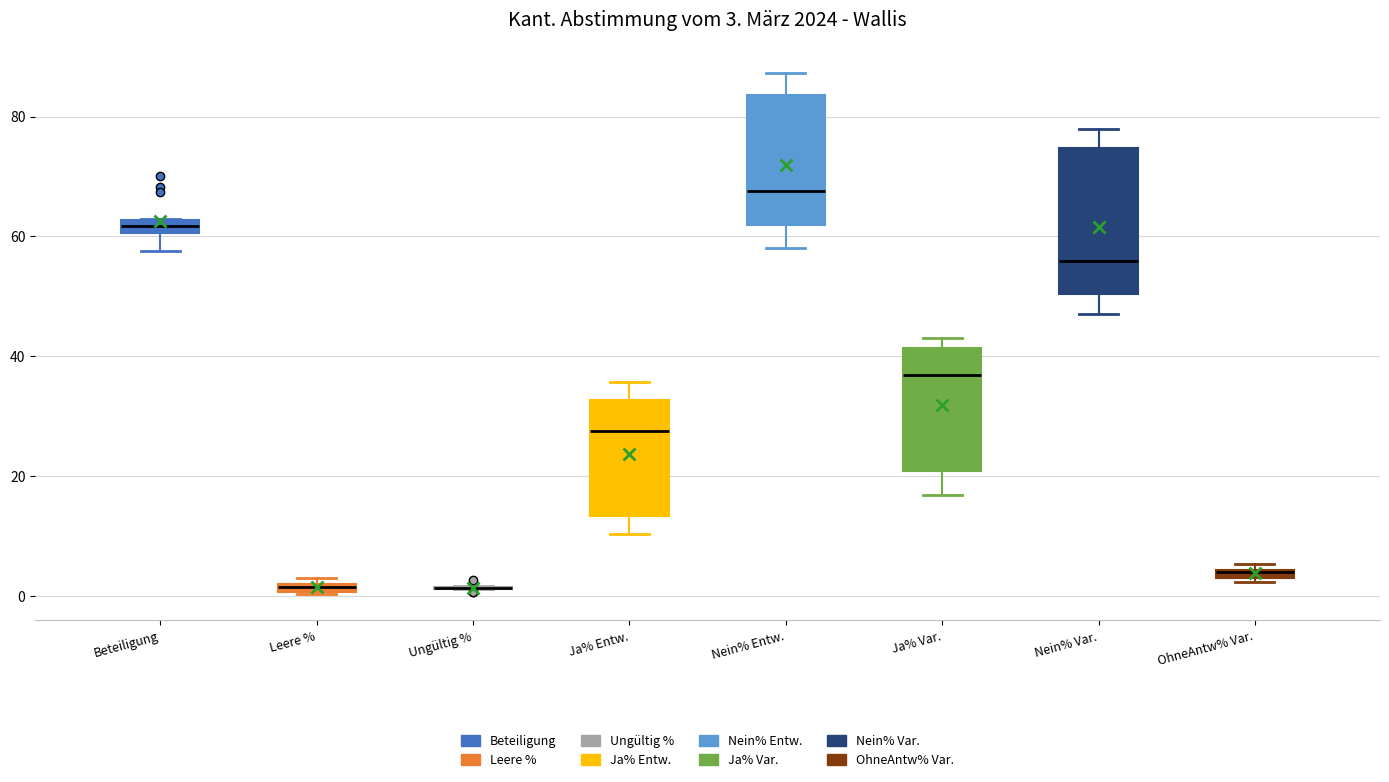

Comparing the boxes themselves (not the whiskers), which one is the tallest?

Nein% Var.